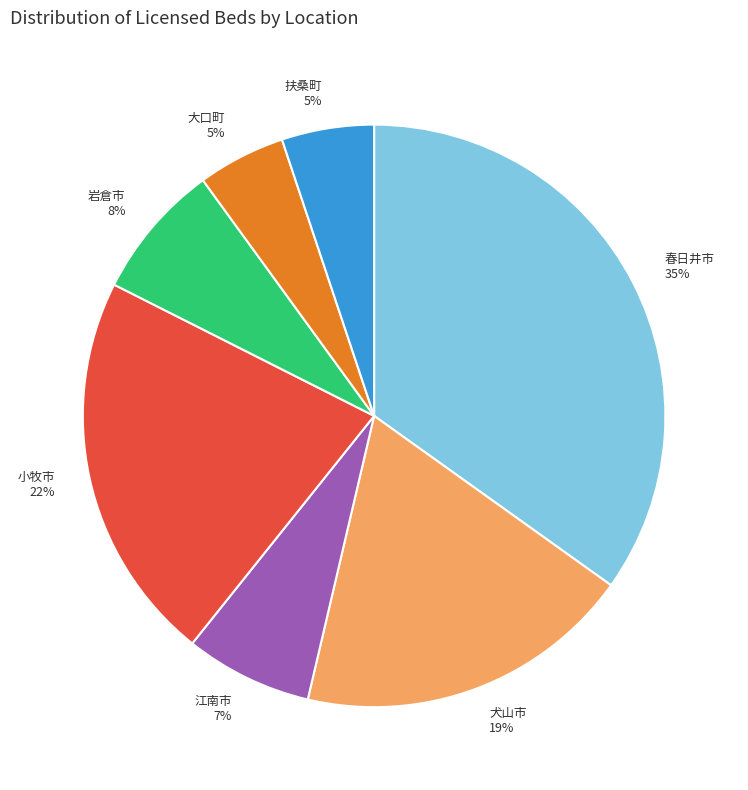

To the nearest percent, what portion does 大口町 represent?

5%